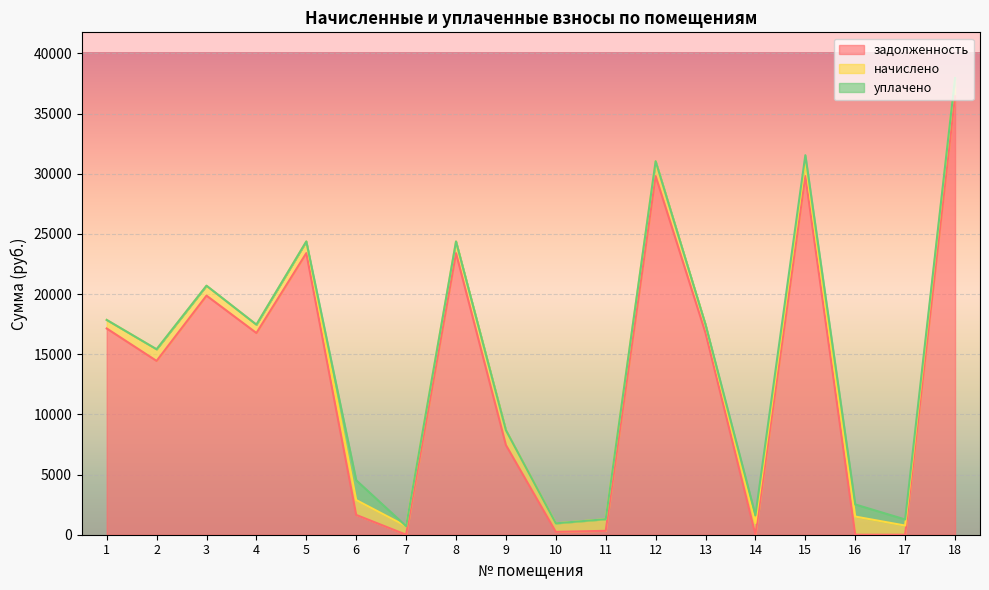

Rank the series at 18 from highest to lowest value.

задолженность, начислено, уплачено